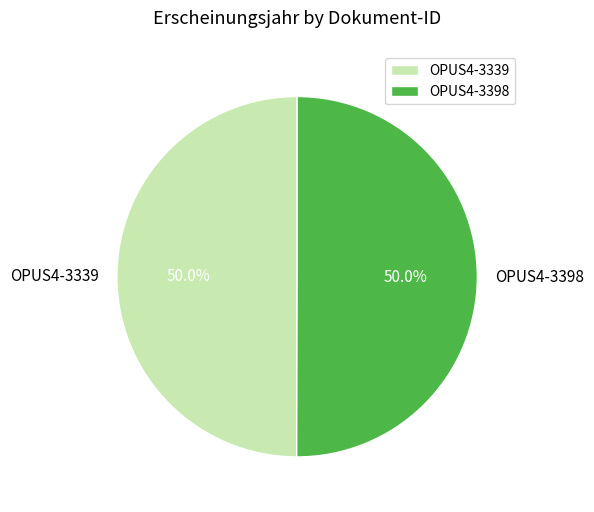

Is it true that OPUS4-3339 is 50% of the pie?

True